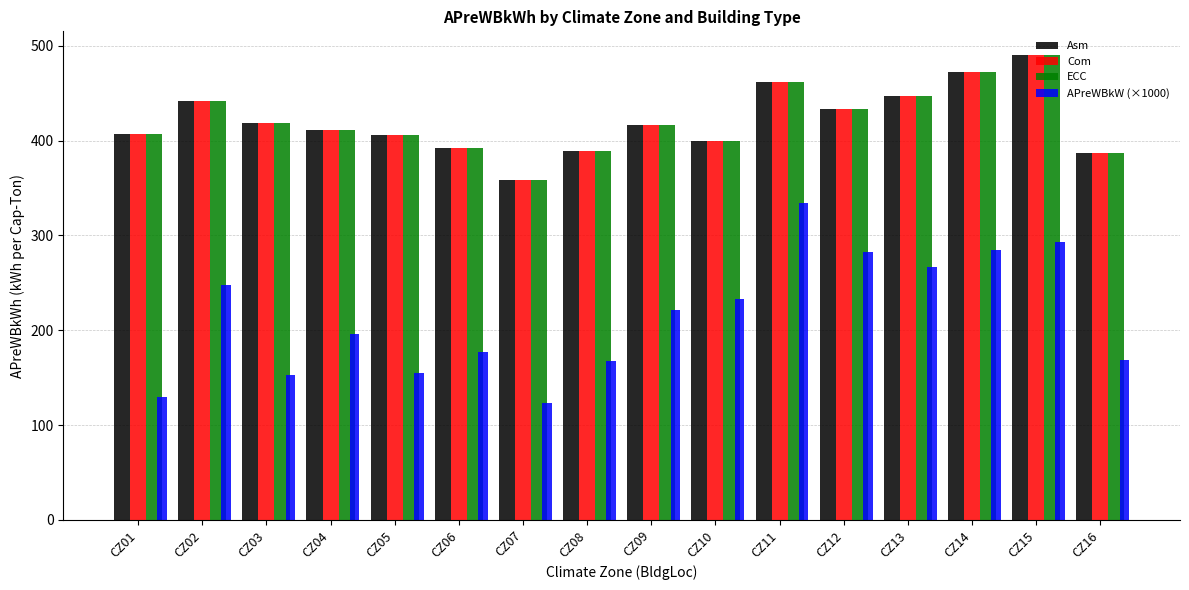

What are all the series names shown in the legend?

Asm, Com, ECC, APreWBkW (×1000)